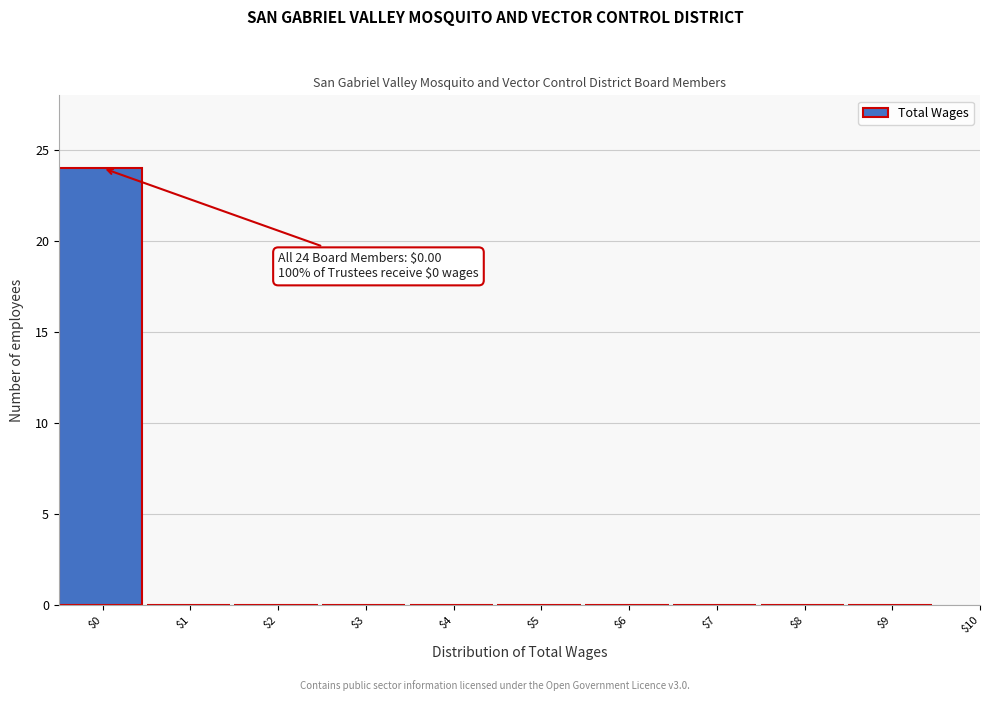

Which range on the x-axis has the tallest bar?

-0.5 to 0.5